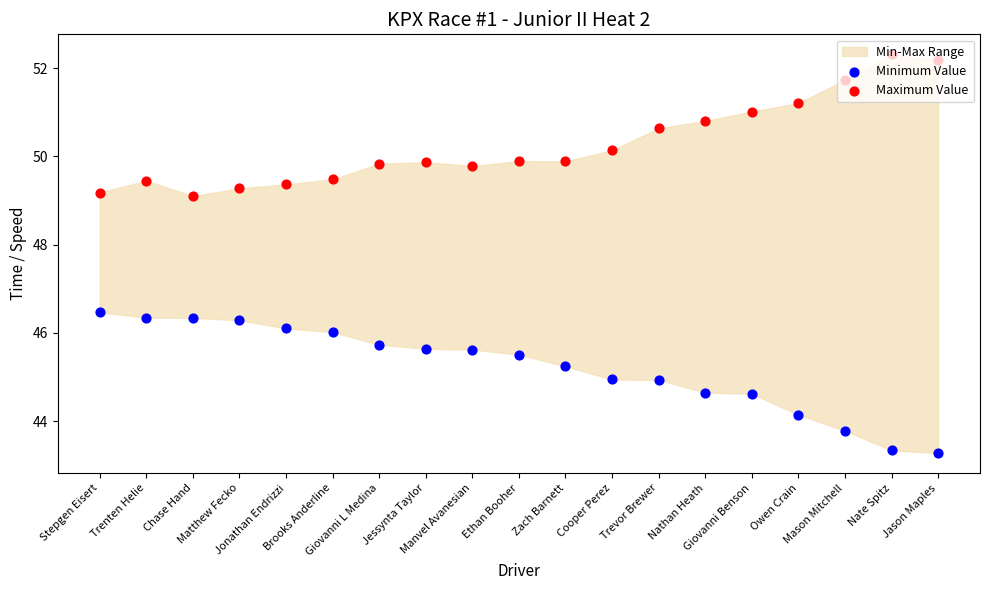

Is the value of Minimum Value at Mason Mitchell greater than the value of Maximum Value at Owen Crain?

No